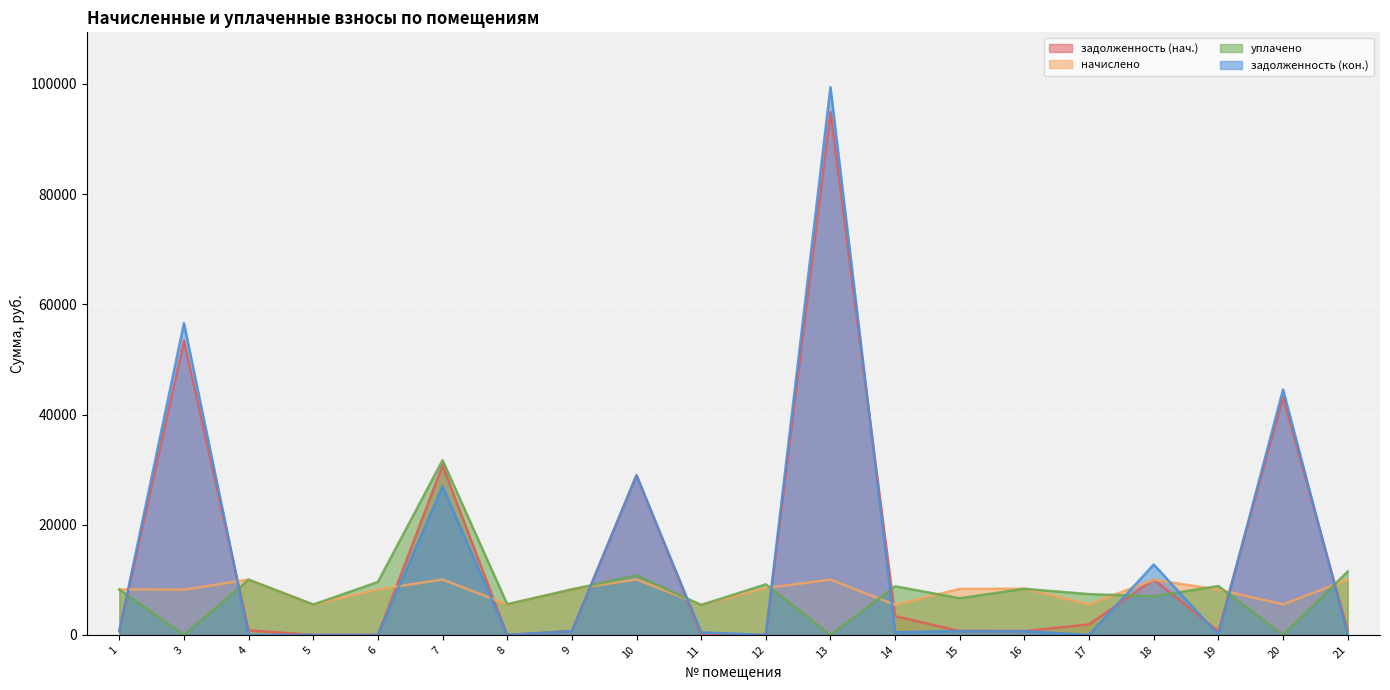

At which category is the sum across all series the highest?

13